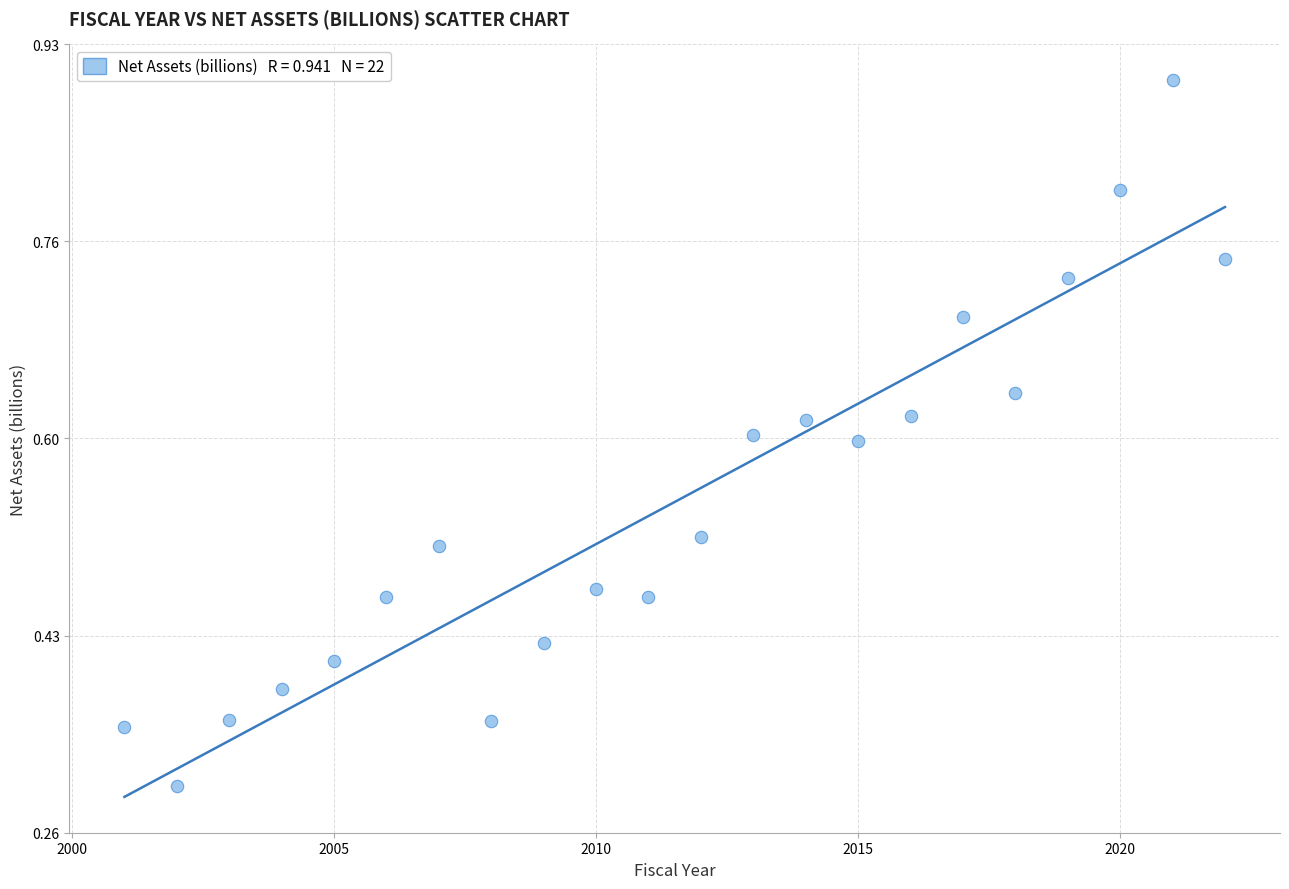

What is the range of X values (max minus min)?

21.0